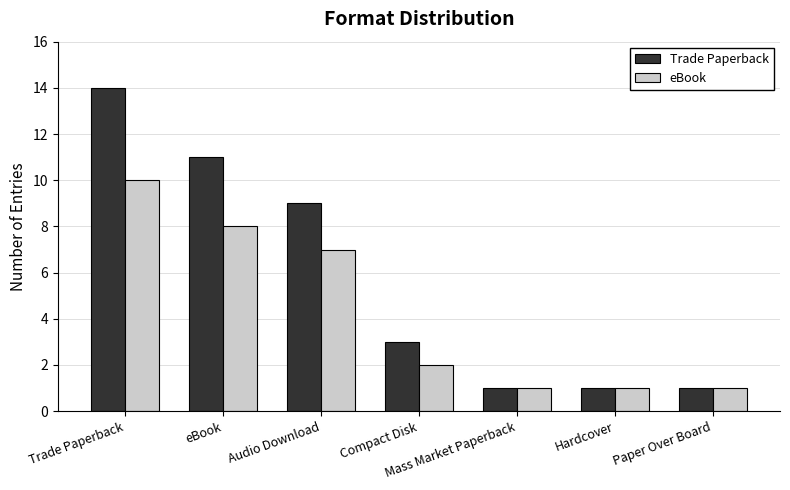

What is the label of the 6th bar from the left?

Hardcover